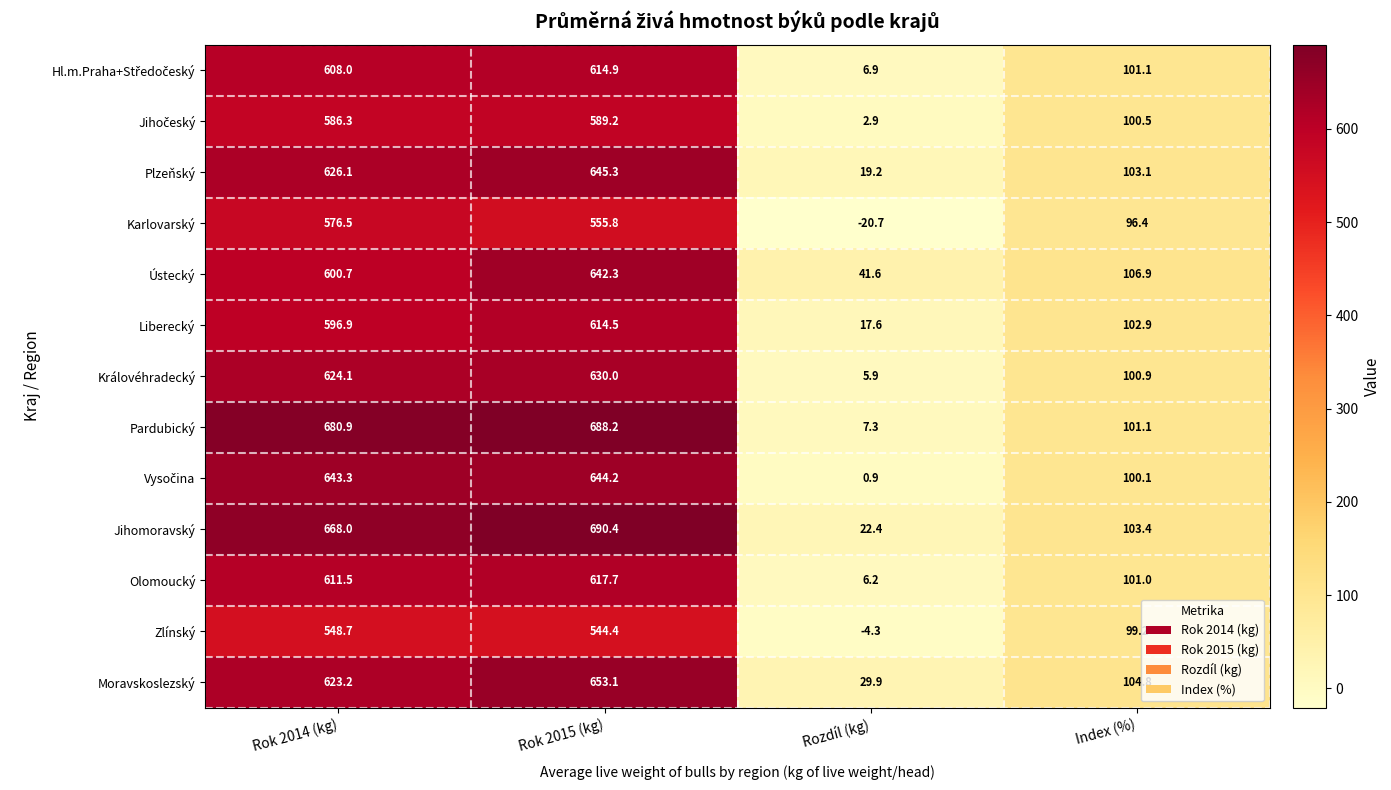

The value of Zlínský at Rok 2015 (kg) is 352.8. True or false?

False